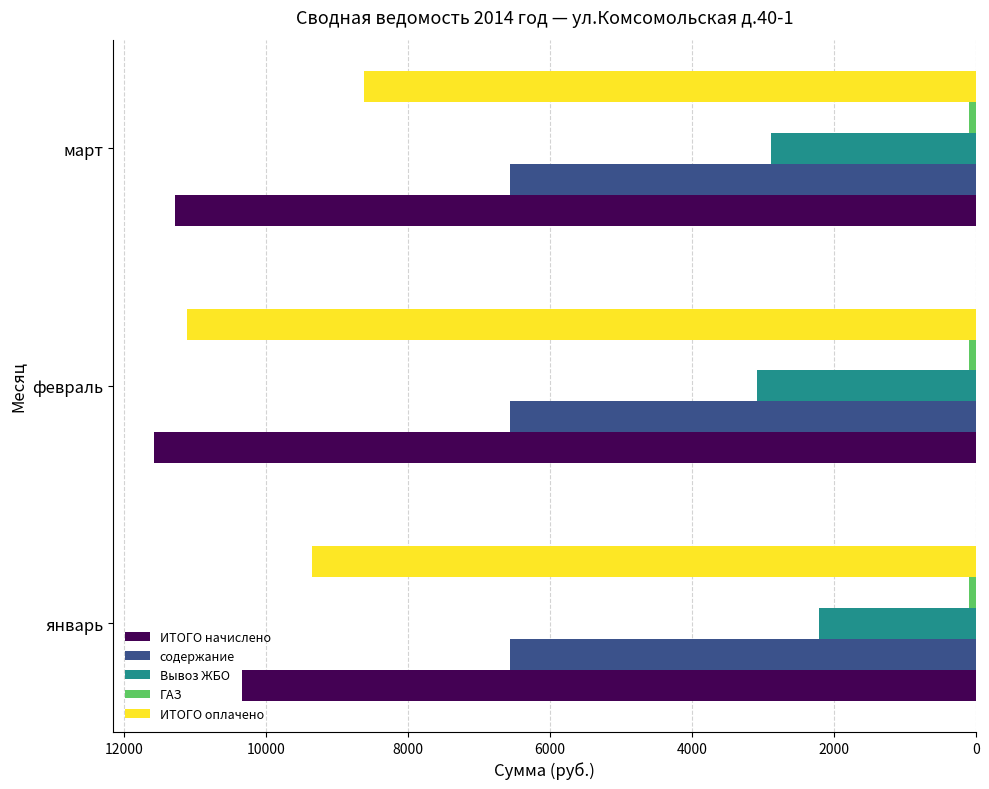

True or false: ИТОГО начислено has a value of 15579.3 at январь.

False